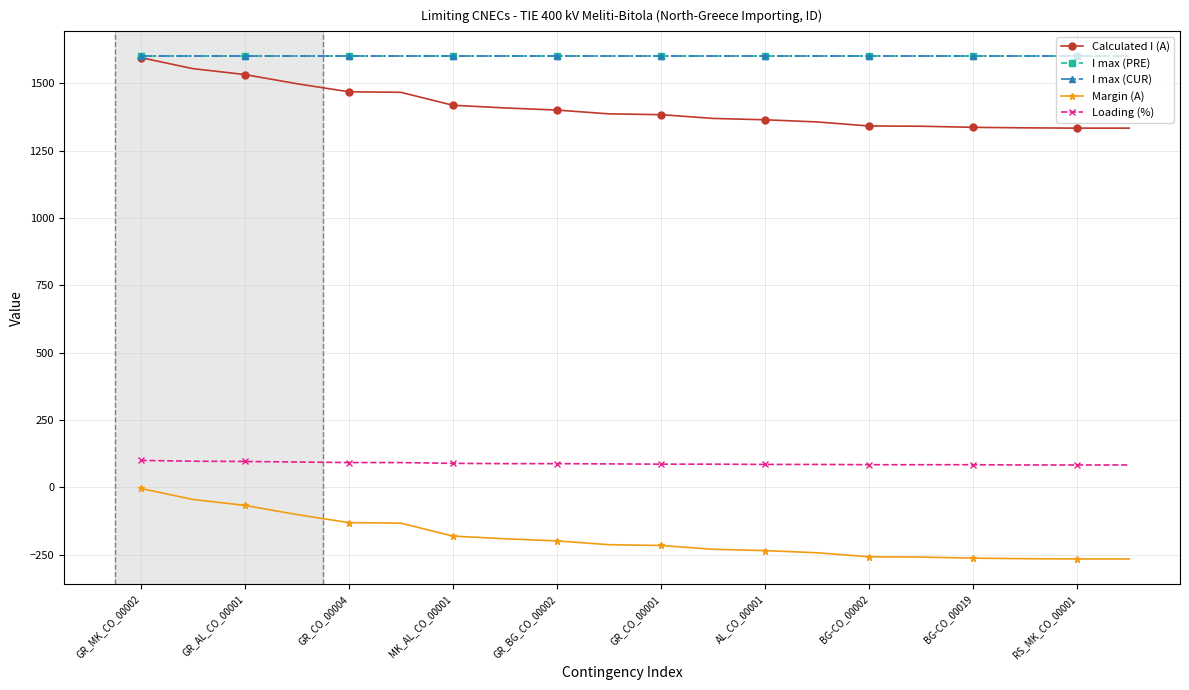

Does the chart have visible grid lines?

Yes